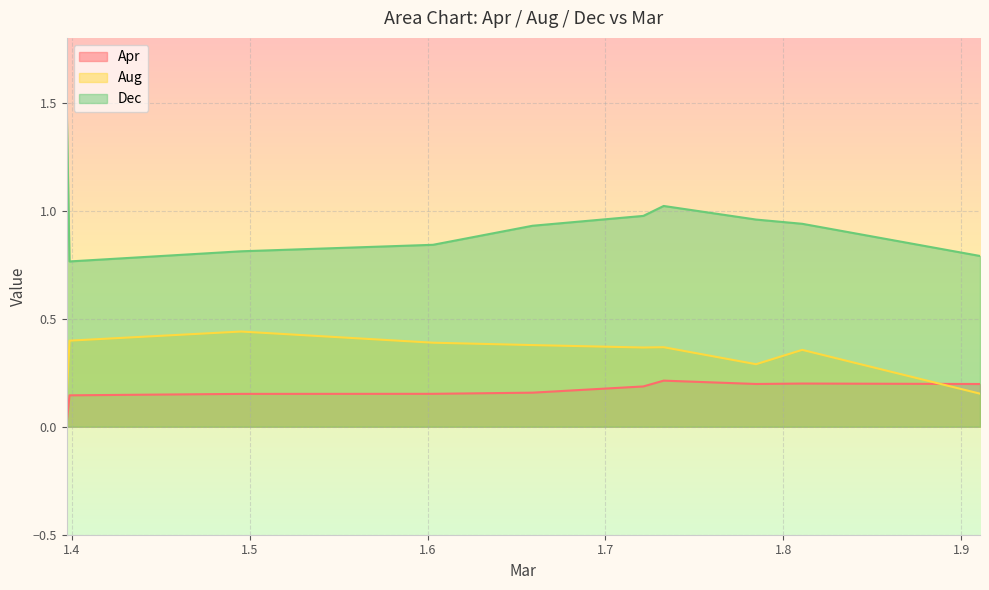

What is the difference between the maximum and minimum values in the Dec series?

0.7